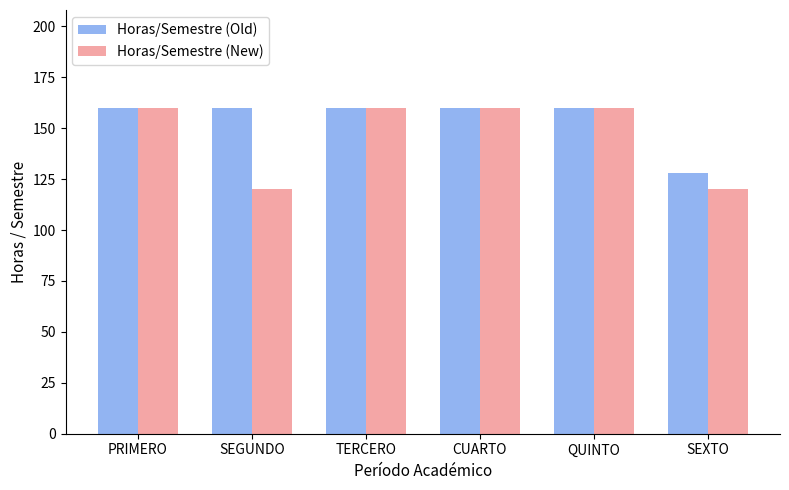

The value of Horas/Semestre (New) at QUINTO is 160. True or false?

True